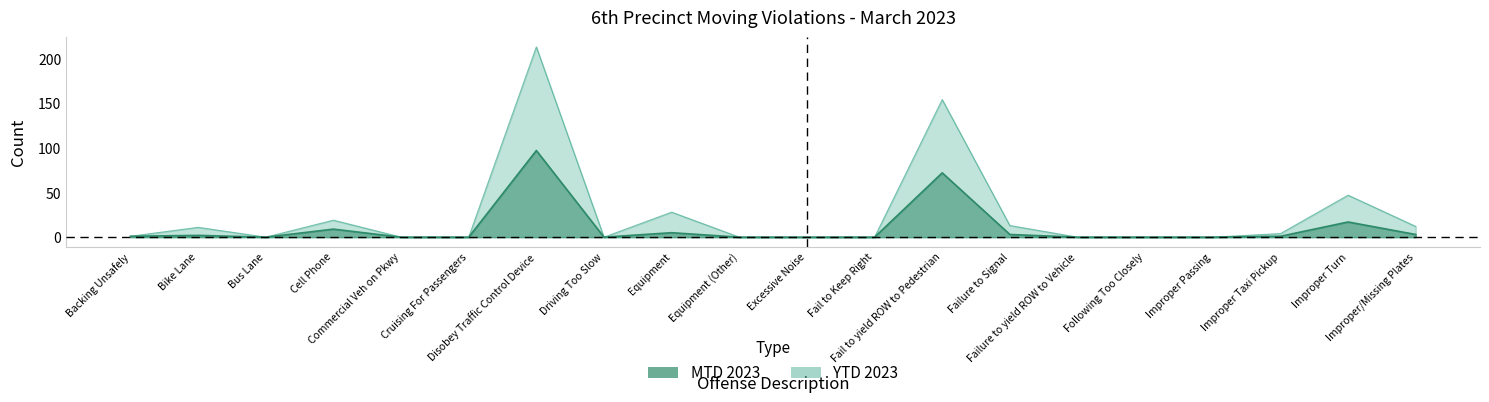

Count the number of data series in this chart.

2